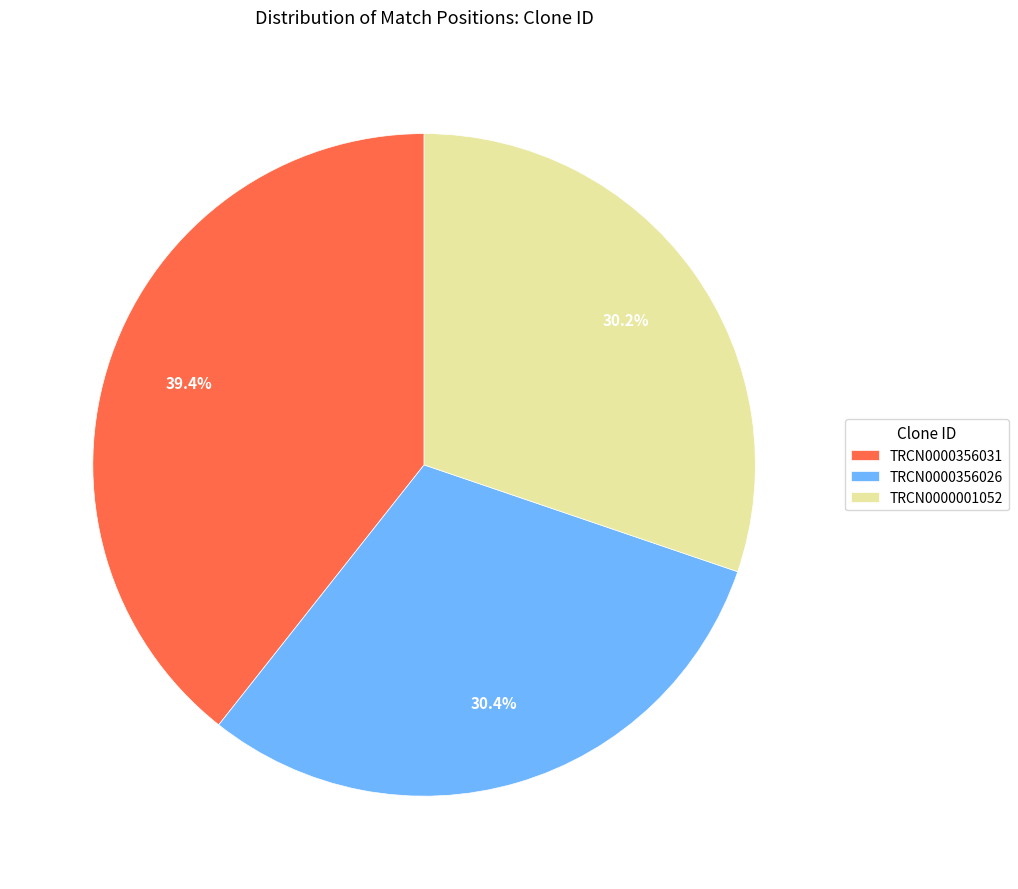

Is TRCN0000356031 the majority of the pie?

No